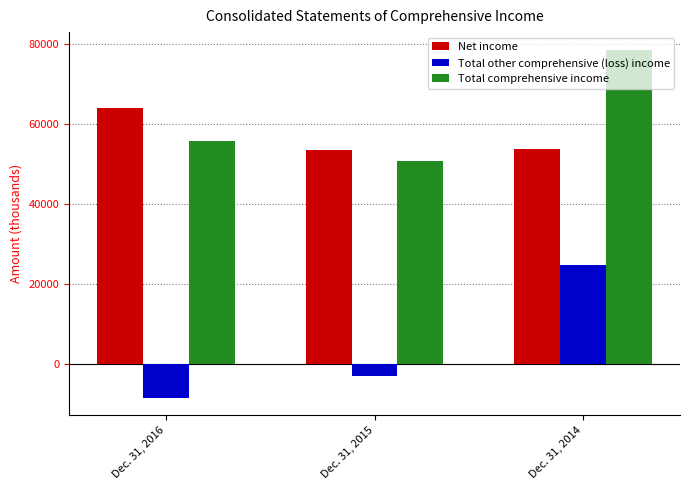

Read the Total comprehensive income value at Dec. 31, 2016, to the nearest 50.

55750